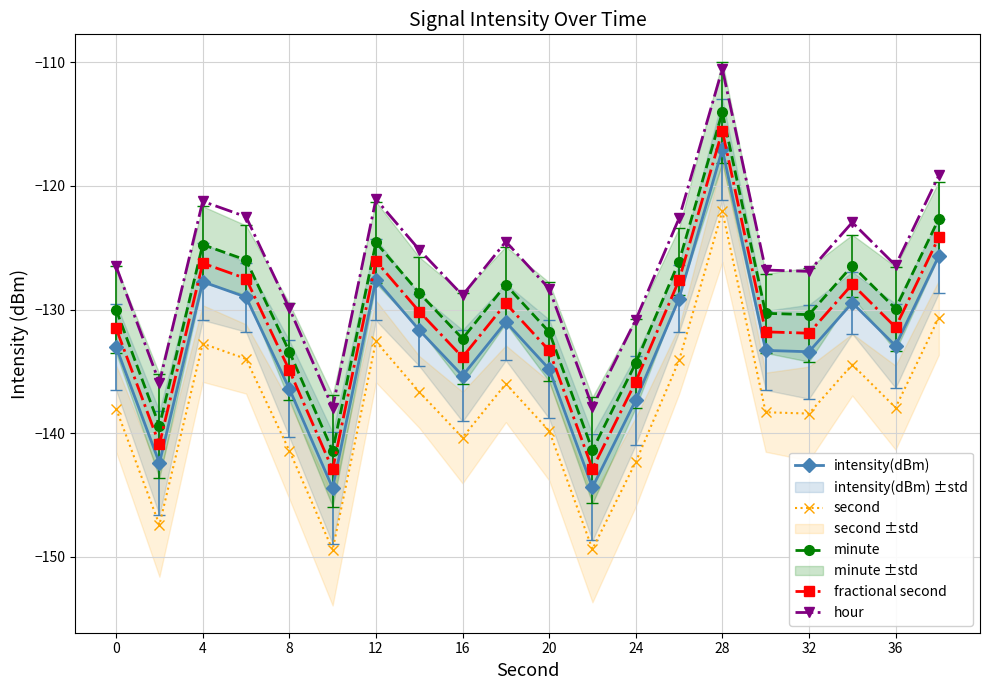

In intensity(dBm), how many points are higher than both neighbors (excluding endpoints)?

5